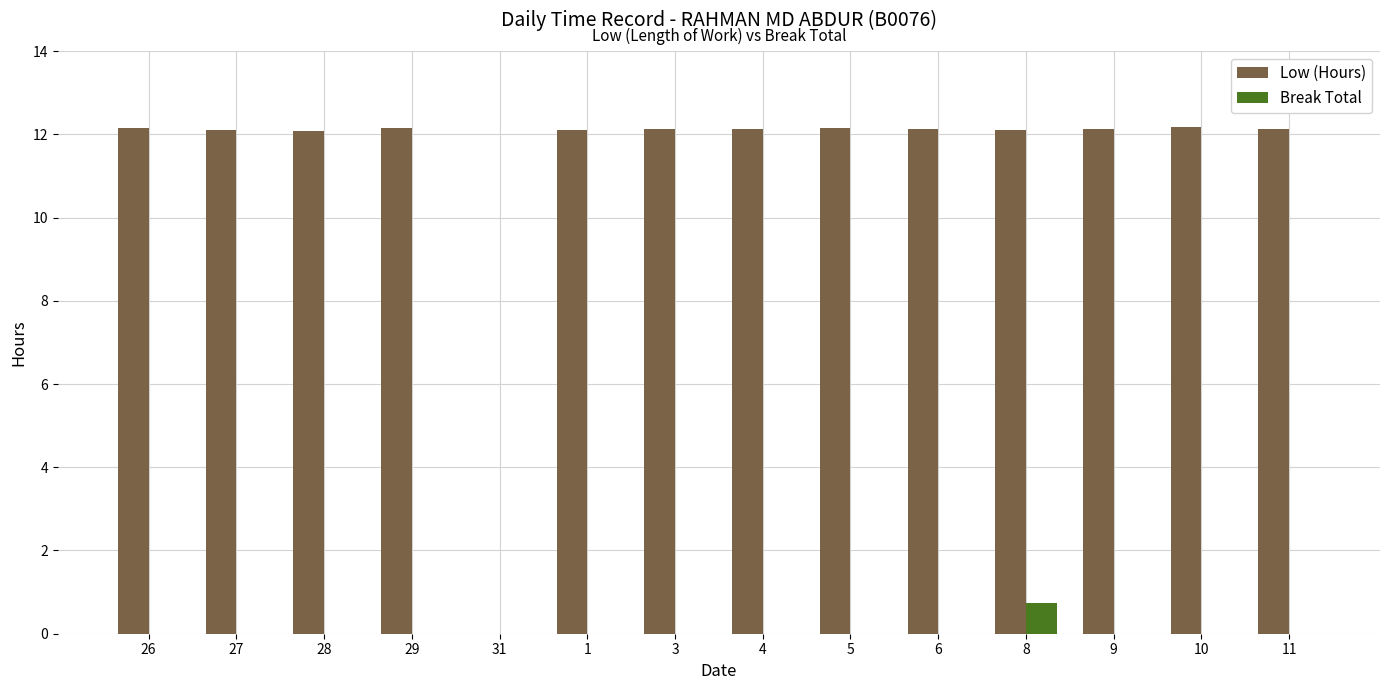

What value does the Low (Hours) series have at 6?

12.1